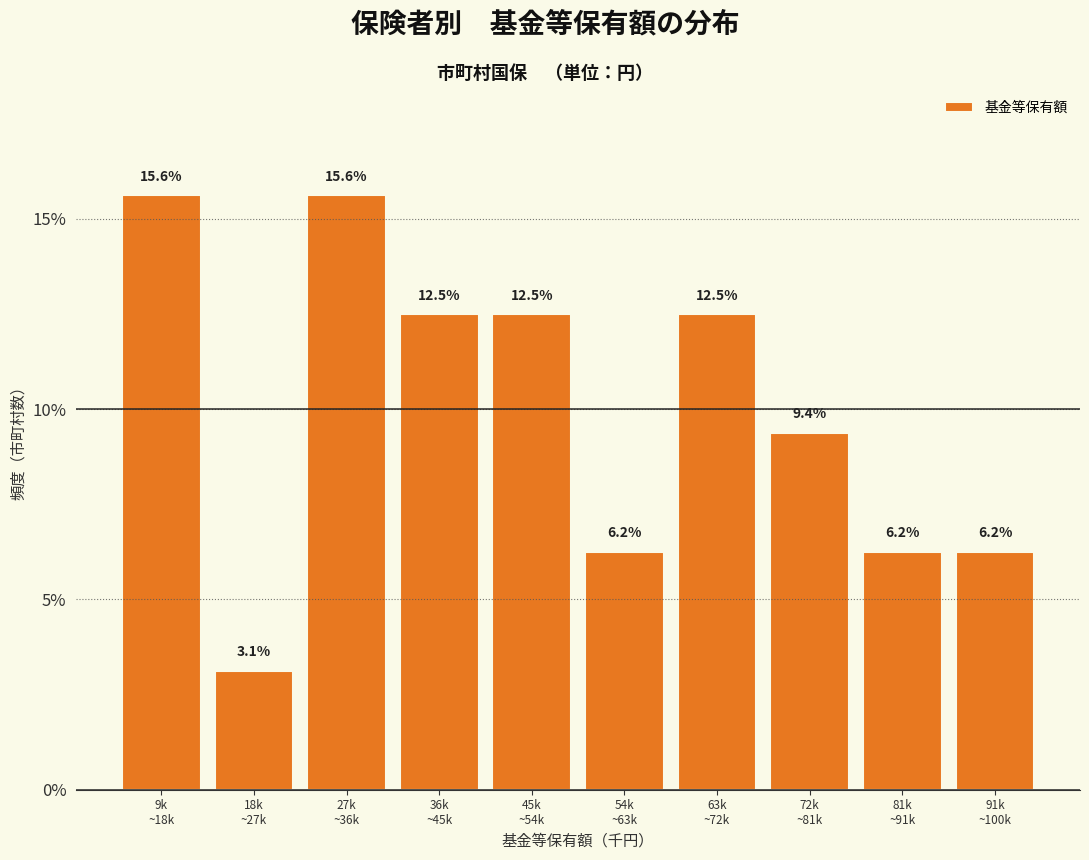

What is the difference between the maximum and second lowest values?

9.4